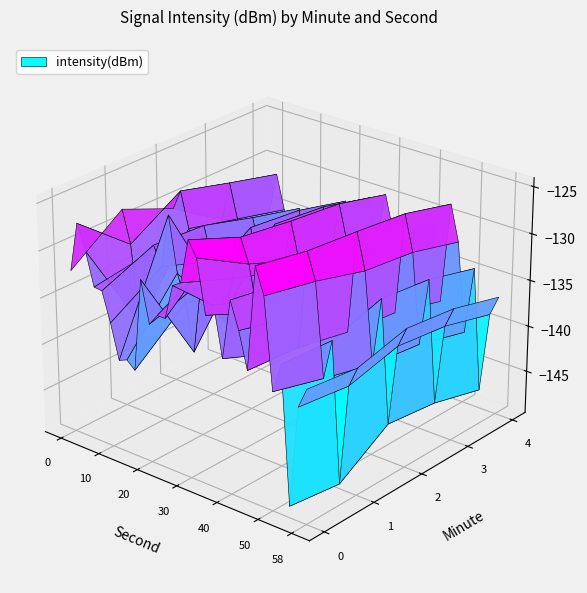

Reading right to left, list all the values displayed in this chart.

0: -135.5	-137.6	-148.4	-133.9	-137.0	-127.6	-124.8	-135.8	-132.0	-129.2	-135.6	-130.3	-131.7	-126.1	-124.6	-129.3	-129.8	-133.6	-133.6	-134.8	-130.4	-140.4	-139.6	-139.9	-136.2	-133.1	-133.0	-129.5	-126.9	-132.2
1: -136.1	-138.3	-149.1	-134.2	-138.5	-128.7	-125.9	-136.2	-133.4	-130.1	-137.8	-132.6	-134.1	-129.3	-126.8	-131.4	-135.2	-128.7	-130.5	-133.0	-140.8	-135.8	-132.9	-127.1	-132.8	-130.8	-132.2	-139.8	-131.6	-128.1
2: -134.7	-136.9	-145.6	-132.5	-139.8	-130.2	-126.4	-137.3	-128.9	-131.7	-134.5	-129.8	-136.7	-131.4	-127.6	-133.2	-128.5	-130.8	-135.4	-129.7	-132.9	-137.6	-141.2	-138.4	-134.8	-131.2	-135.6	-132.1	-128.3	-130.5
3: -135.3	-137.5	-146.2	-133.1	-140.4	-130.8	-127.0	-137.9	-129.5	-132.3	-135.1	-130.4	-137.3	-132.0	-128.2	-133.8	-129.1	-131.4	-136.0	-130.3	-133.5	-138.2	-142.8	-140.0	-136.4	-132.8	-137.1	-133.5	-129.8	-134.2
4: -136.7	-138.9	-147.6	-134.5	-141.8	-132.2	-128.4	-139.3	-130.9	-133.7	-136.5	-131.8	-138.7	-133.4	-129.6	-135.2	-130.5	-132.8	-137.4	-131.7	-134.9	-139.6	-144.2	-141.4	-137.8	-134.2	-138.5	-134.9	-131.2	-135.8